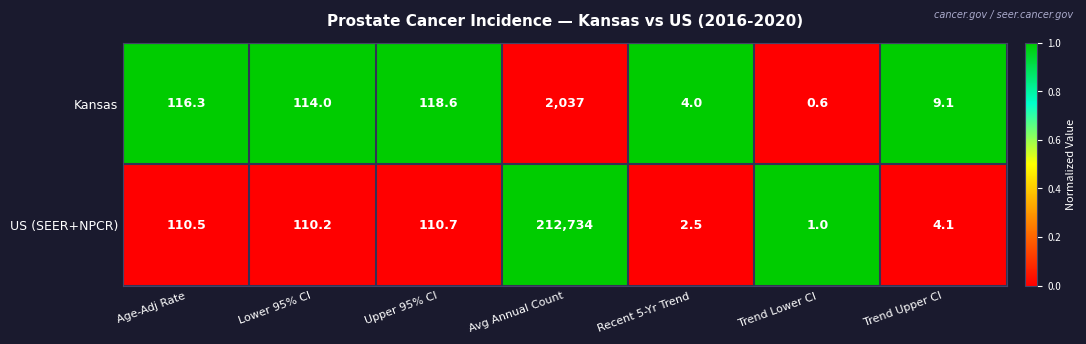

Reading right to left, what are all the values shown in this chart?

Kansas: 9.1	0.6	4.0	2037.0	118.6	114.0	116.3
US (SEER+NPCR): 4.1	1.0	2.5	212734.0	110.7	110.2	110.5